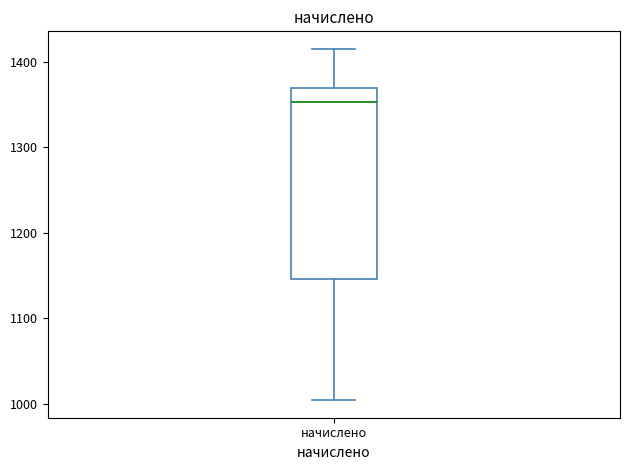

Where does the upper whisker of the box for начислено end on the y-axis? The values are not printed on the chart, so give them approximately, as read against the axis.

1420